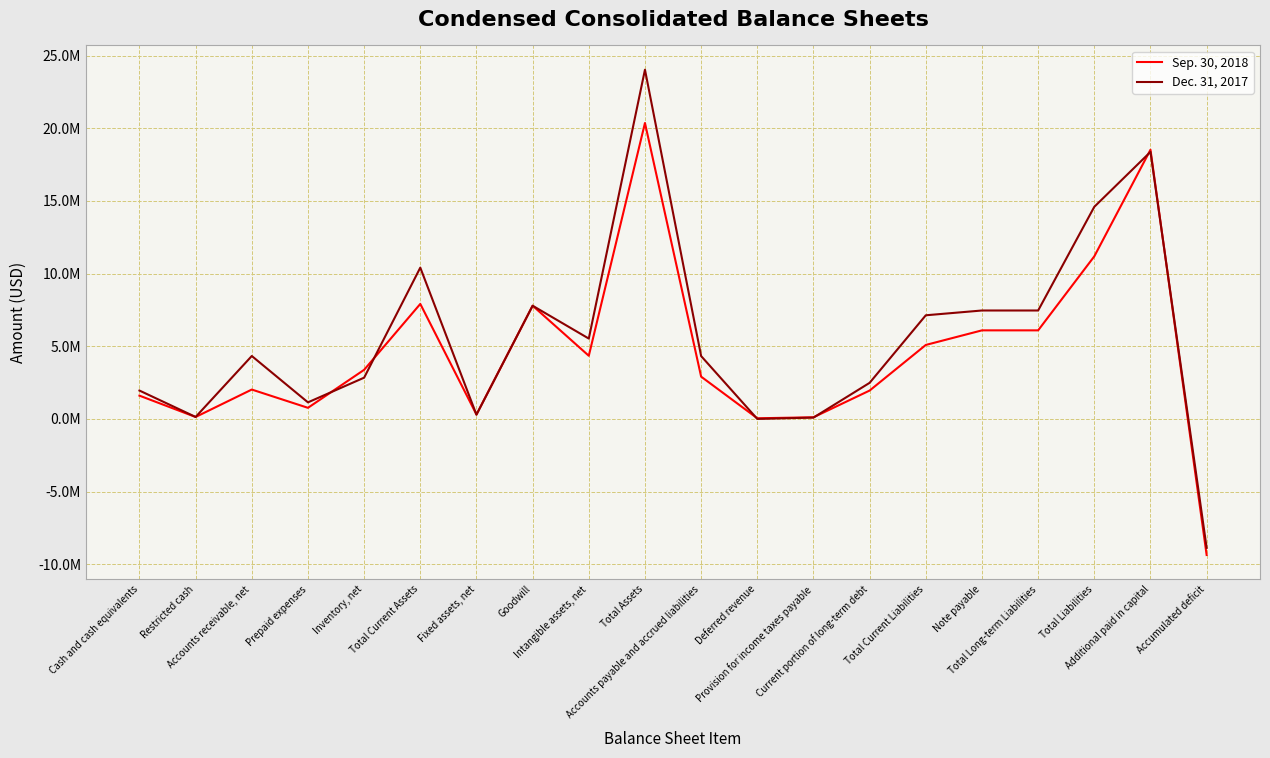

What are all the series names shown in the legend?

Sep. 30, 2018, Dec. 31, 2017